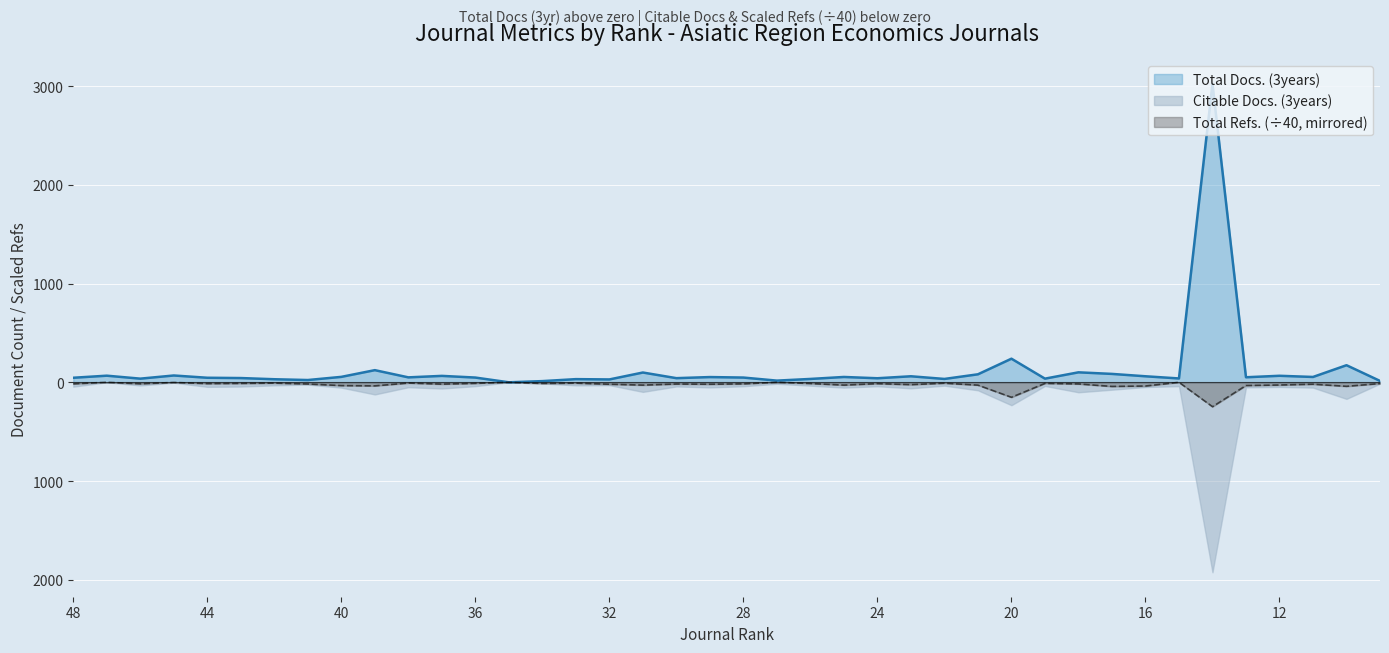

At which label is Total Refs. closest to -123?

20